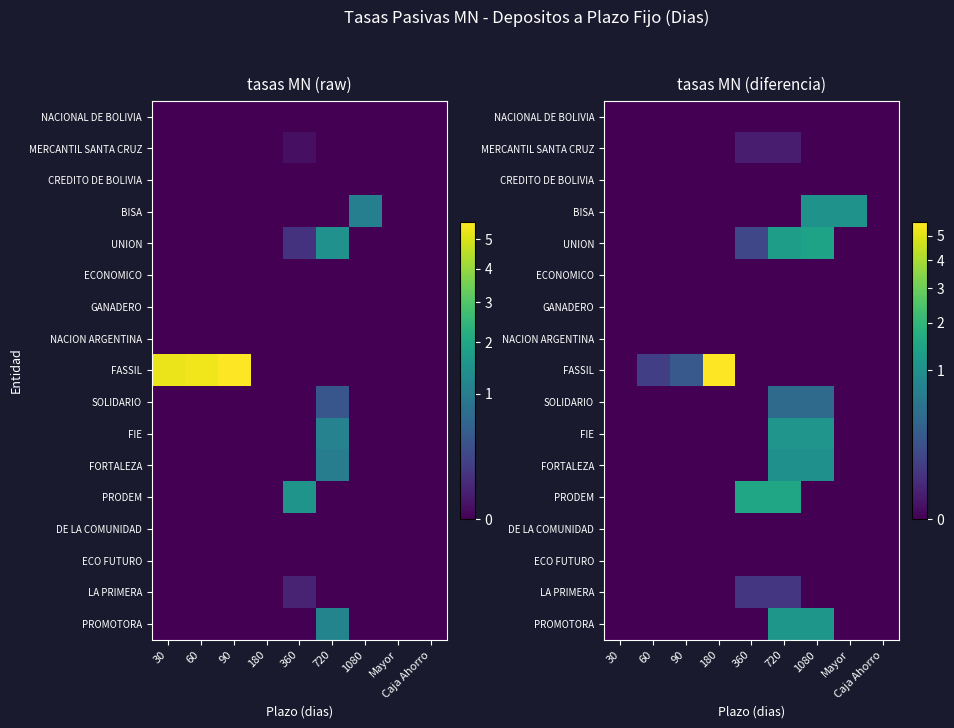

Which category has the highest value across all series?

180